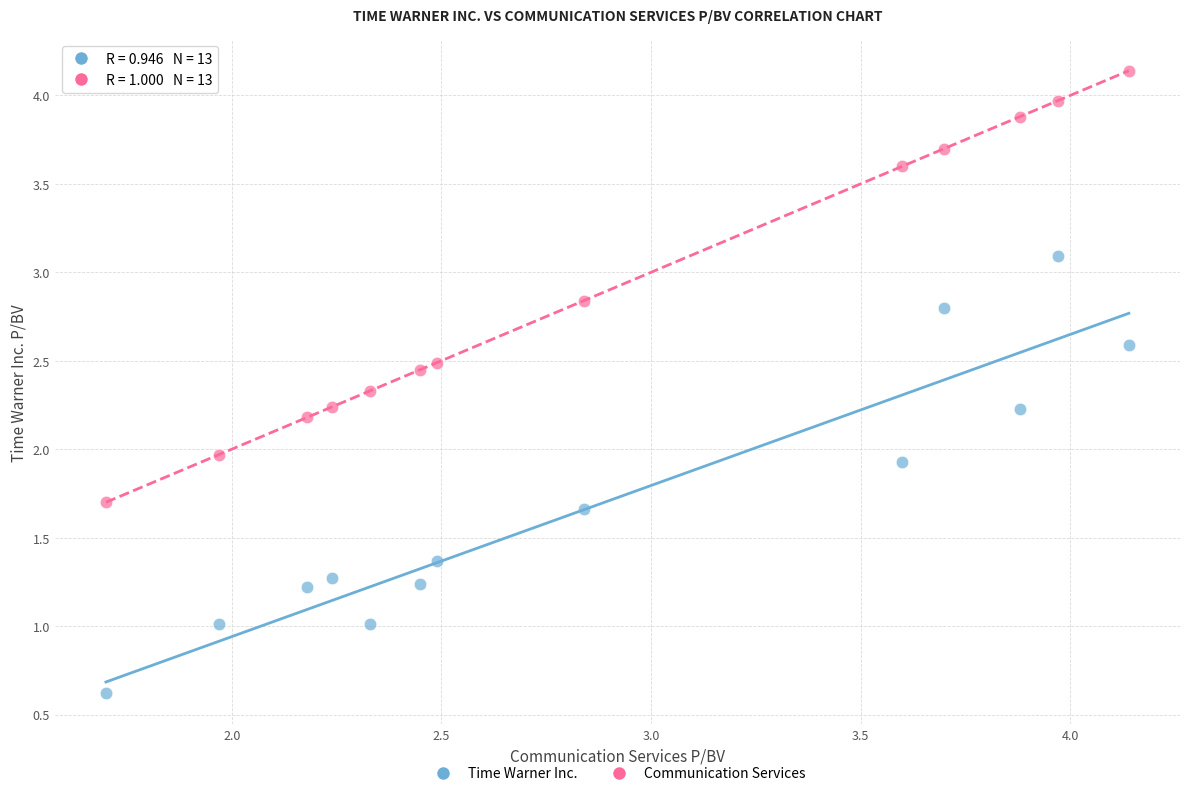

Which series contains the lowest Y value?

Time Warner Inc.